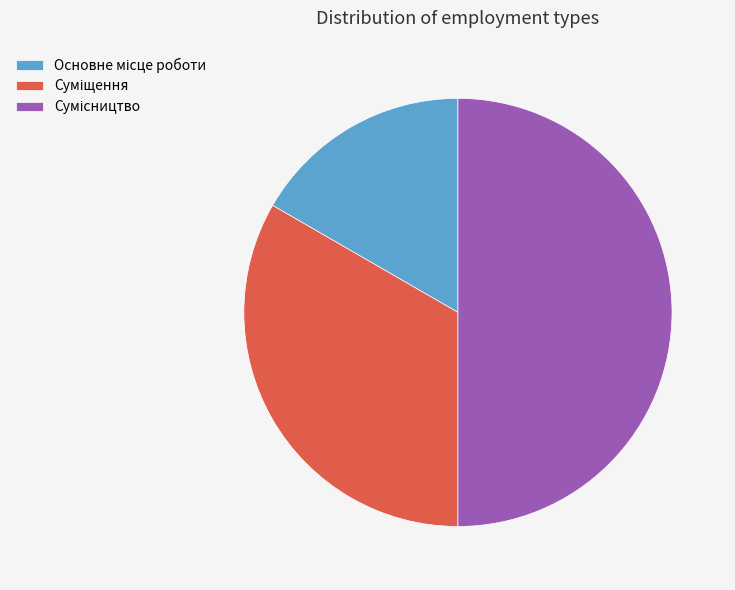

How many segments does this pie chart have?

3